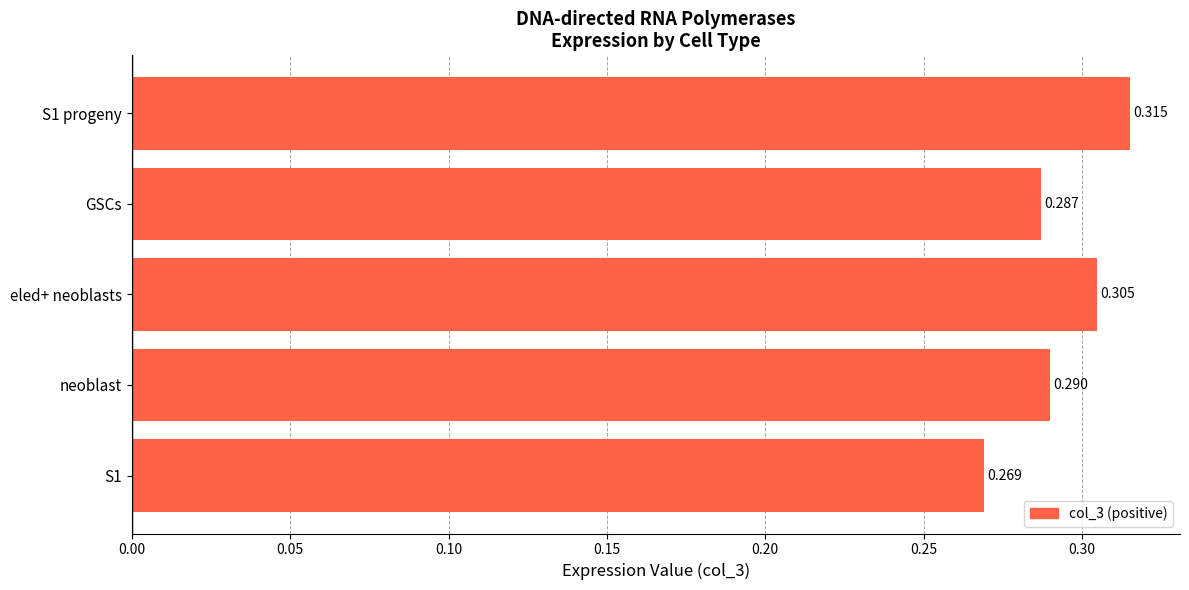

Between GSCs and S1, which is larger?

GSCs